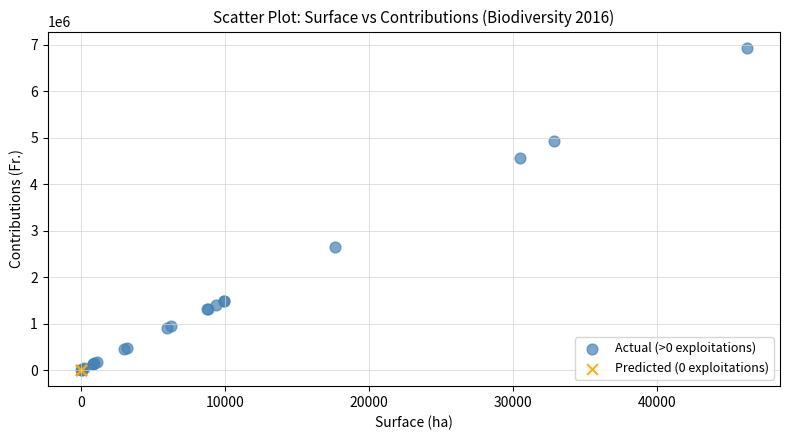

What are all the series names shown in the legend?

Actual (>0 exploitations), Predicted (0 exploitations)